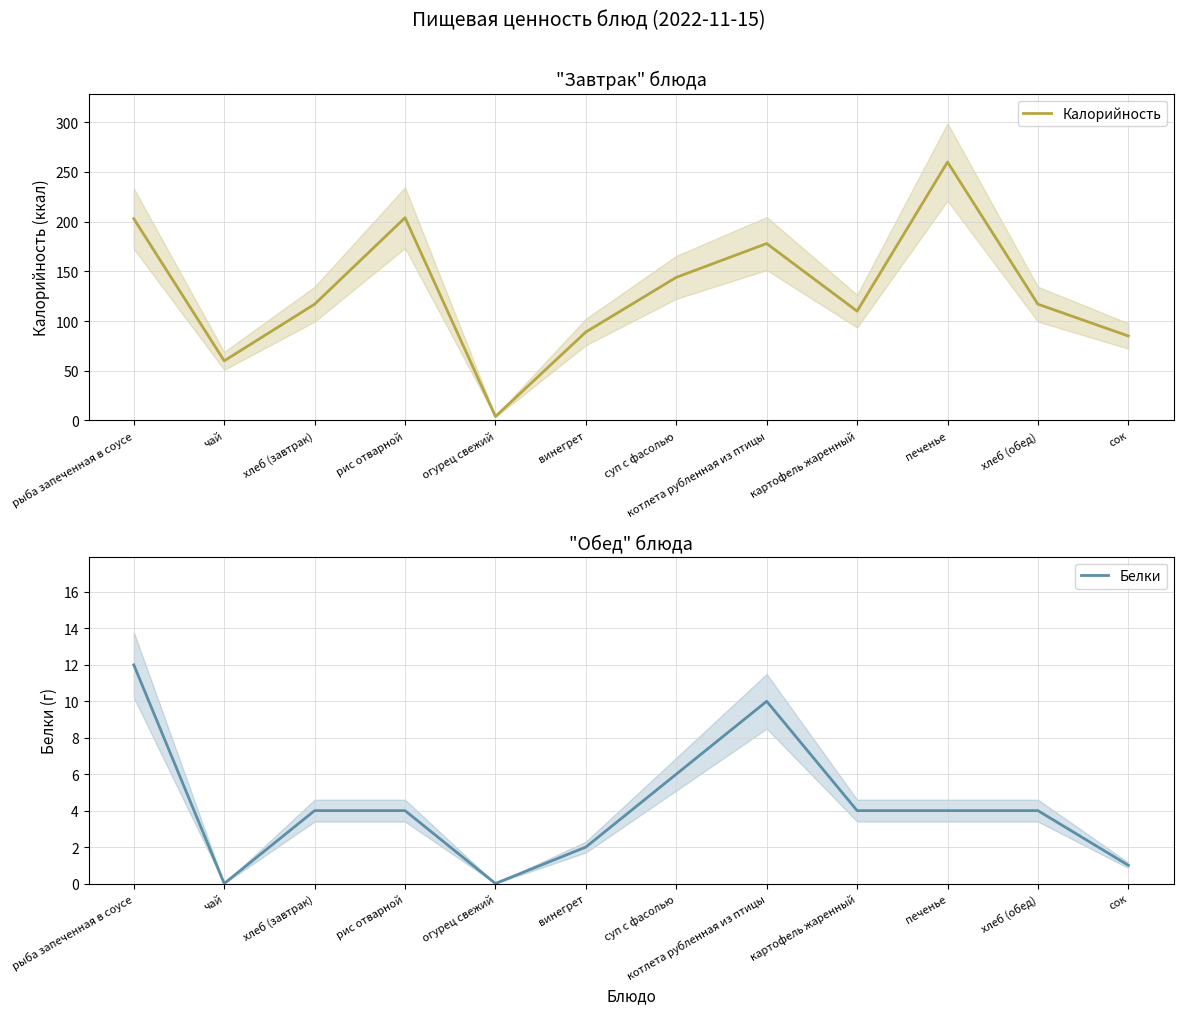

At which category is the sum across all series the highest?

печенье